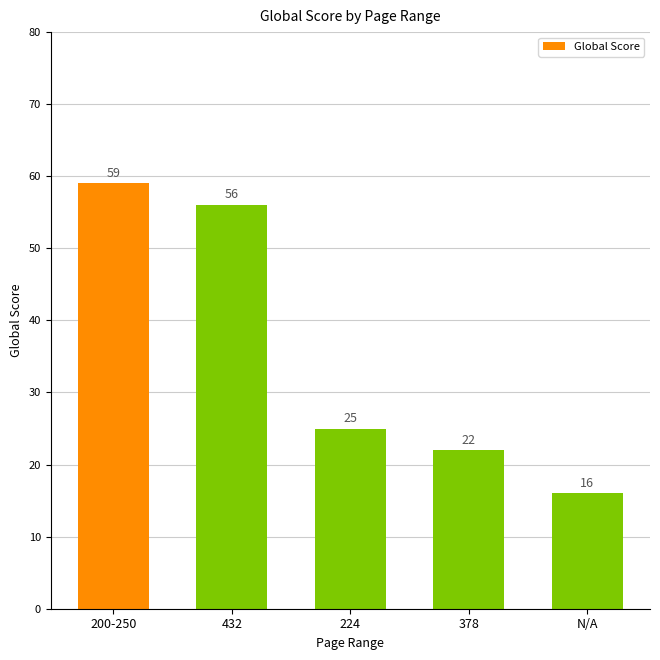

What is the value of the 5th bar from the left?

16